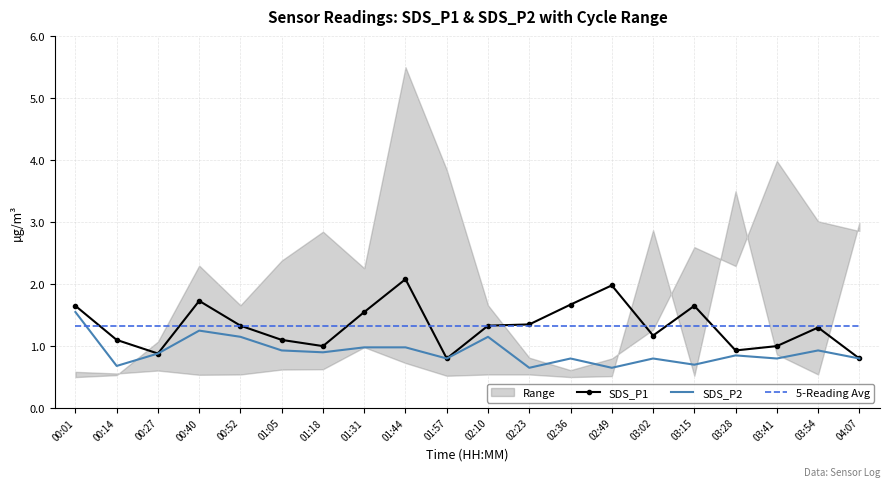

Which series has the largest range (max minus min)?

SDS_P1